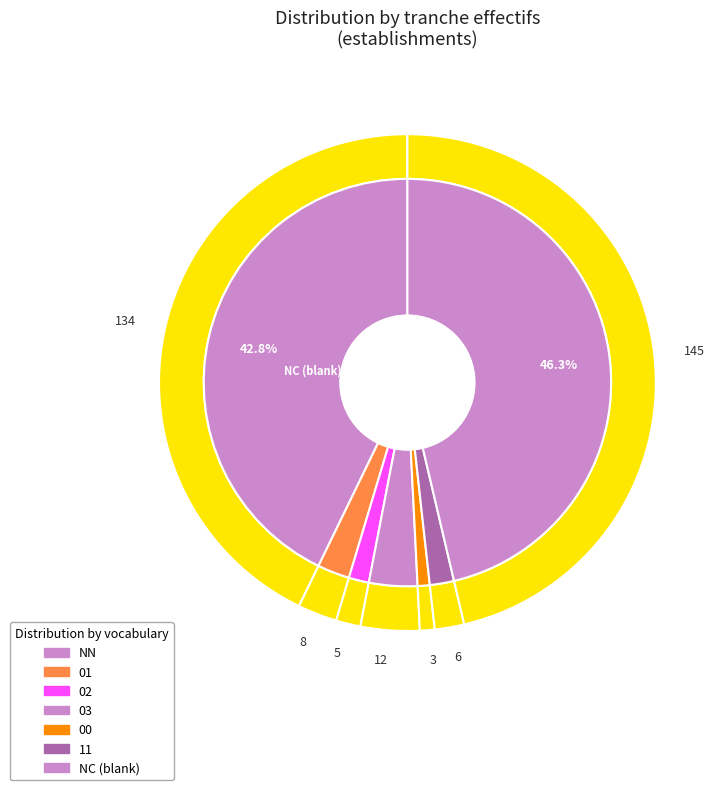

True or false: 01 accounts for 3% of the total.

True